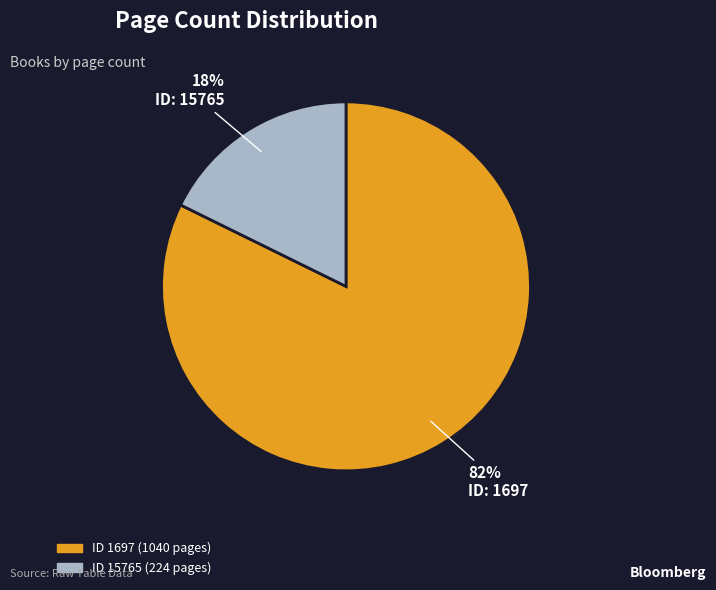

To the nearest percent, what is the average slice percentage?

50%